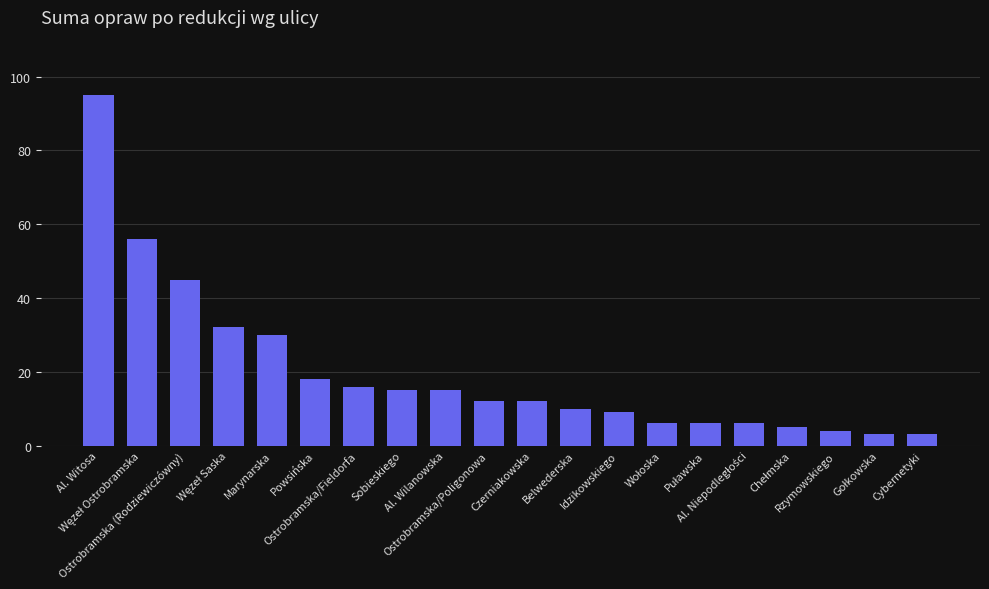

Reading left to right, list all the values displayed in this chart.

95	56	45	32	30	18	16	15	15	12	12	10	9	6	6	6	5	4	3	3